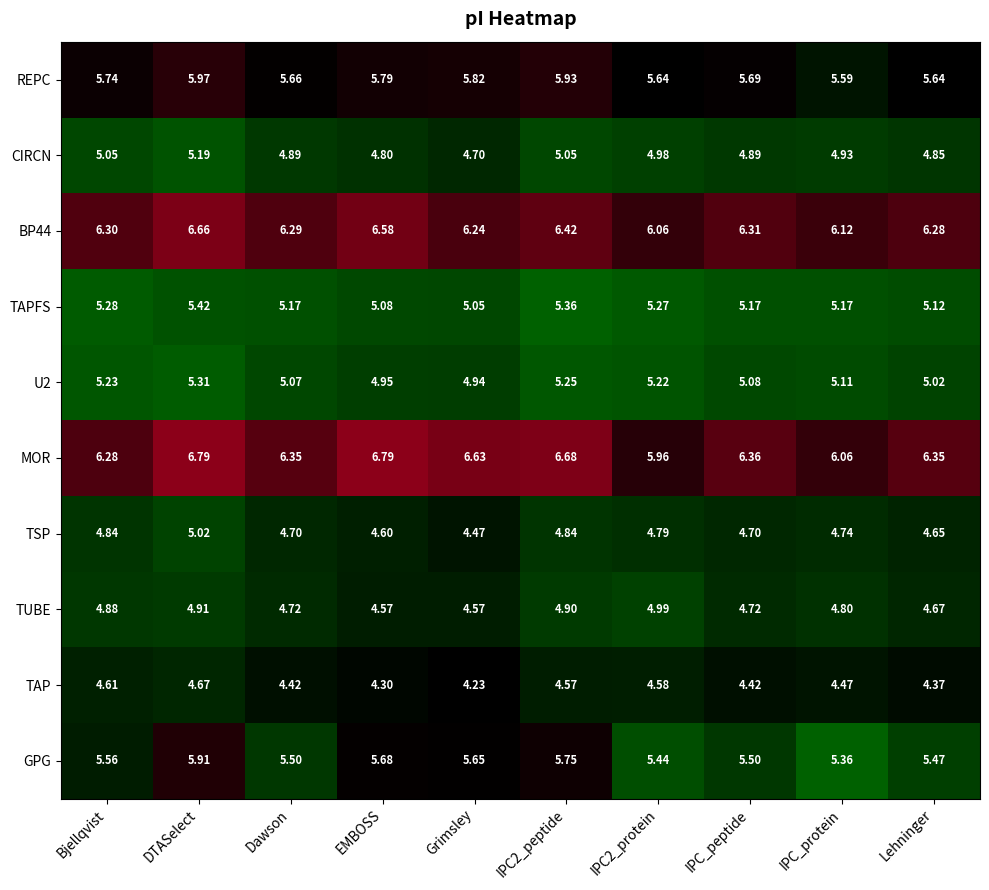

At which label does U2 reach its peak?

DTASelect